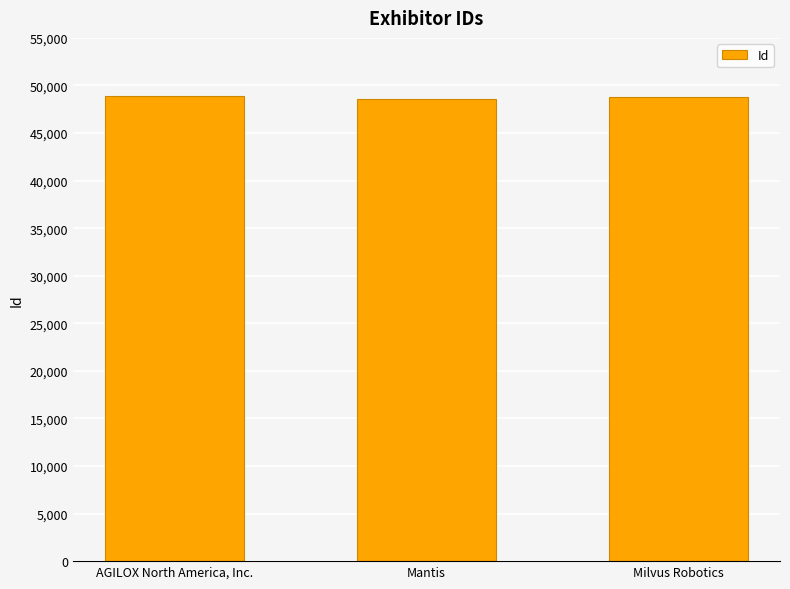

What is the sum of the values at AGILOX North America, Inc. and Mantis?

97505